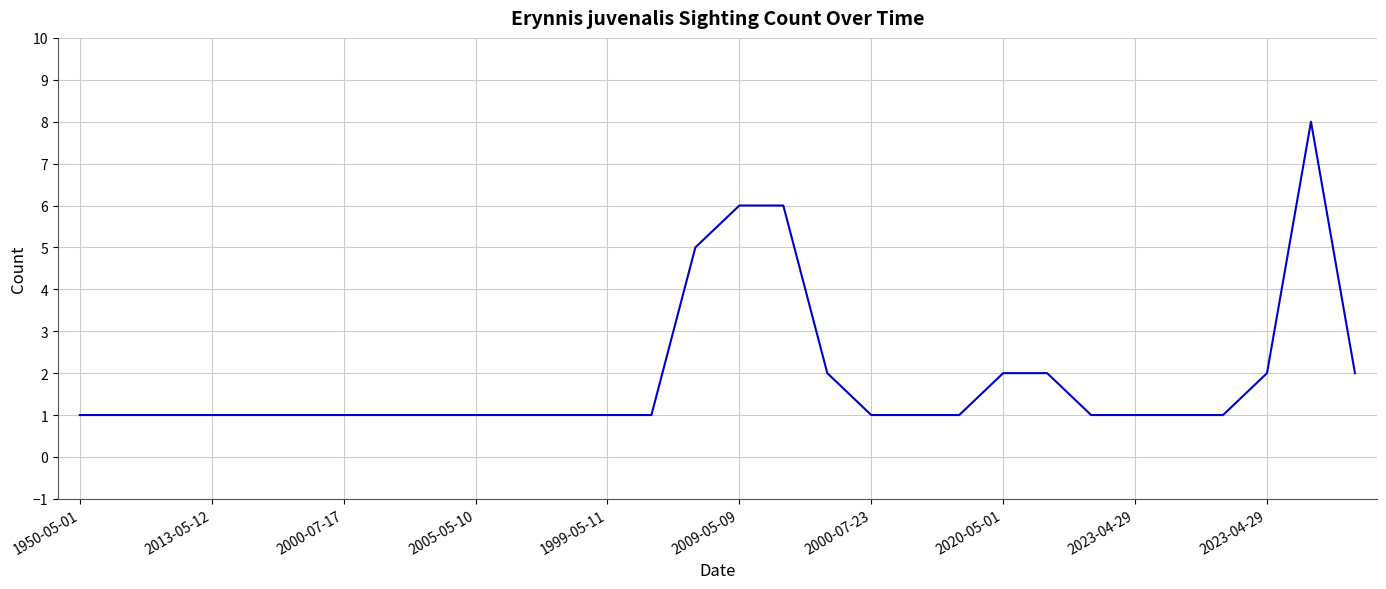

Count the values in the range 1 to 2.

26